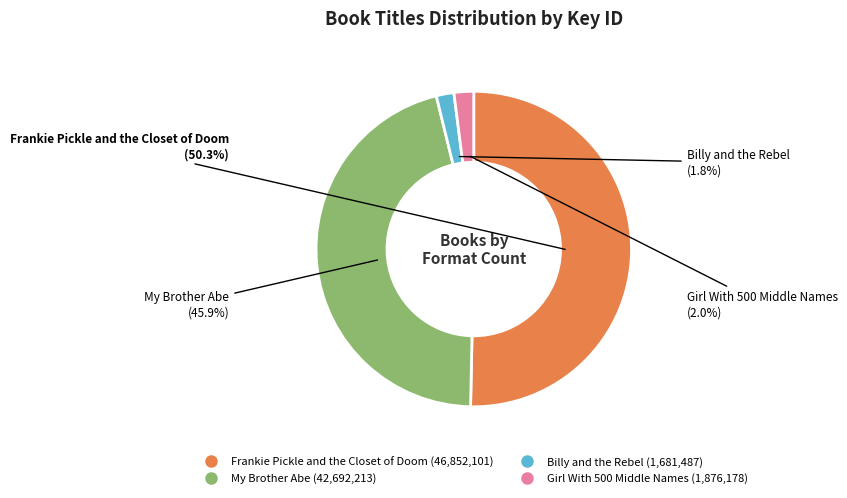

The Frankie Pickle and the Closet of Doom slice represents 50% of the pie. True or false?

True